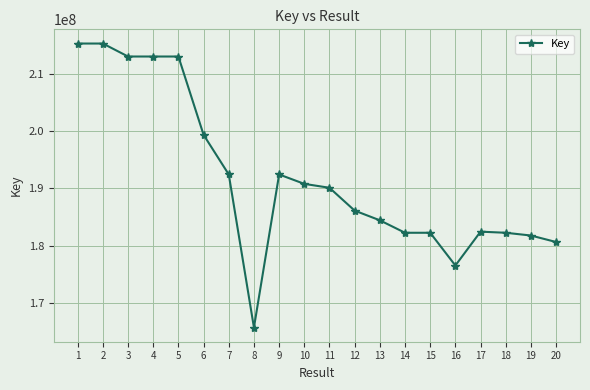

What is the value of the 20th point from the left?

180623146